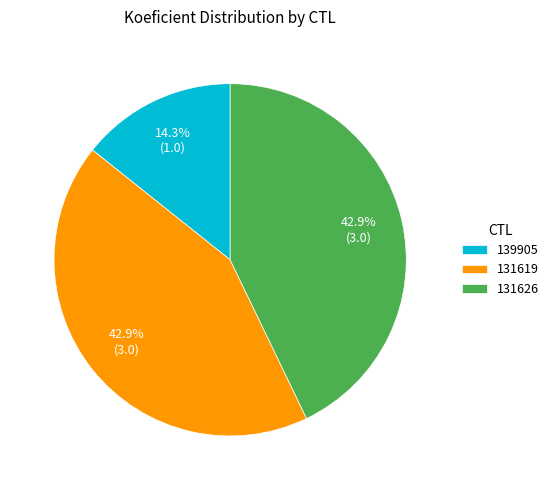

How many slices are in this pie chart?

3